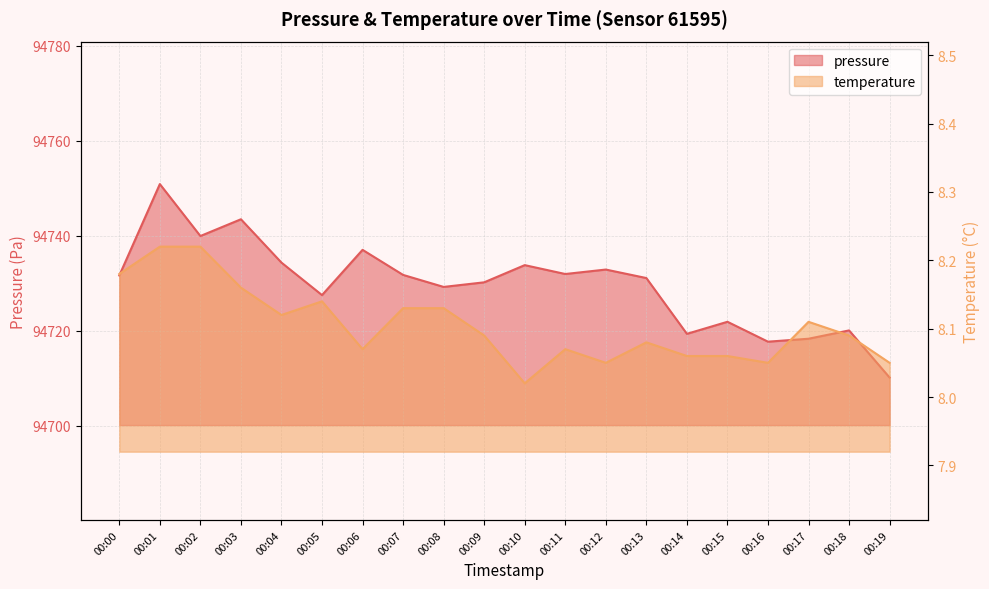

Read the pressure value at 00:05.

94727.5